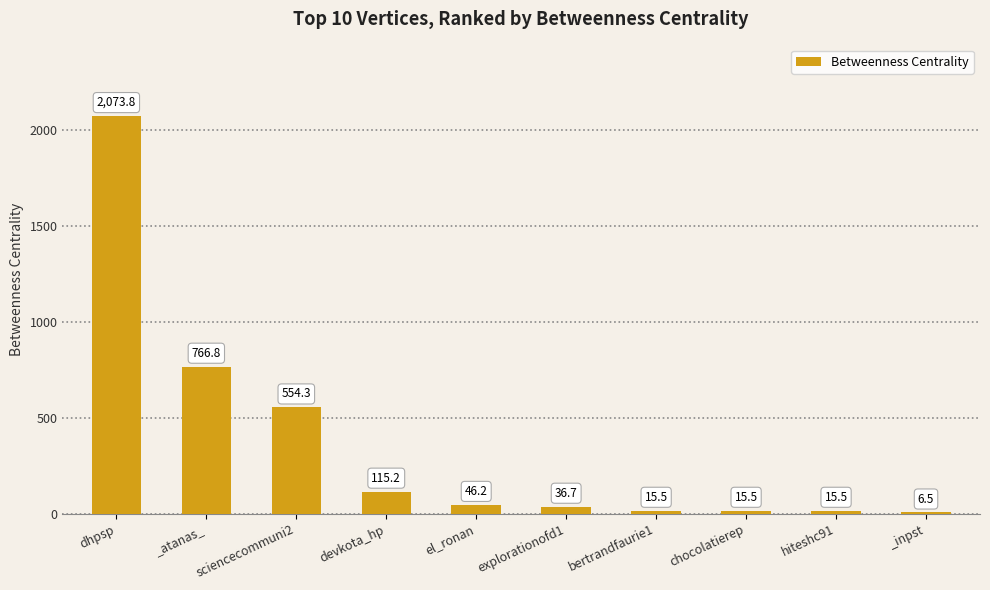

Reading right to left, extract all data points from this chart.

_inpst=6.5	hiteshc91=15.5	chocolatierep=15.5	bertrandfaurie1=15.5	explorationofd1=36.7	el_ronan=46.2	devkota_hp=115.2	sciencecommuni2=554.3	_atanas_=766.8	dhpsp=2073.8